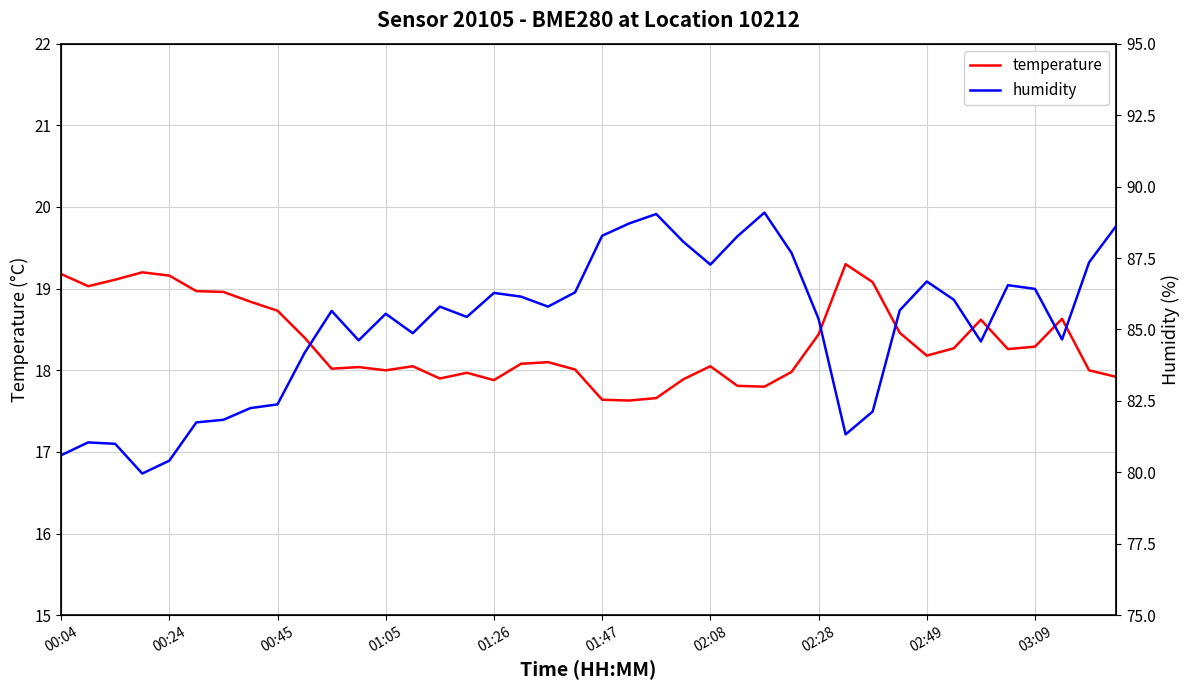

What is the highest value of the temperature series?

19.3